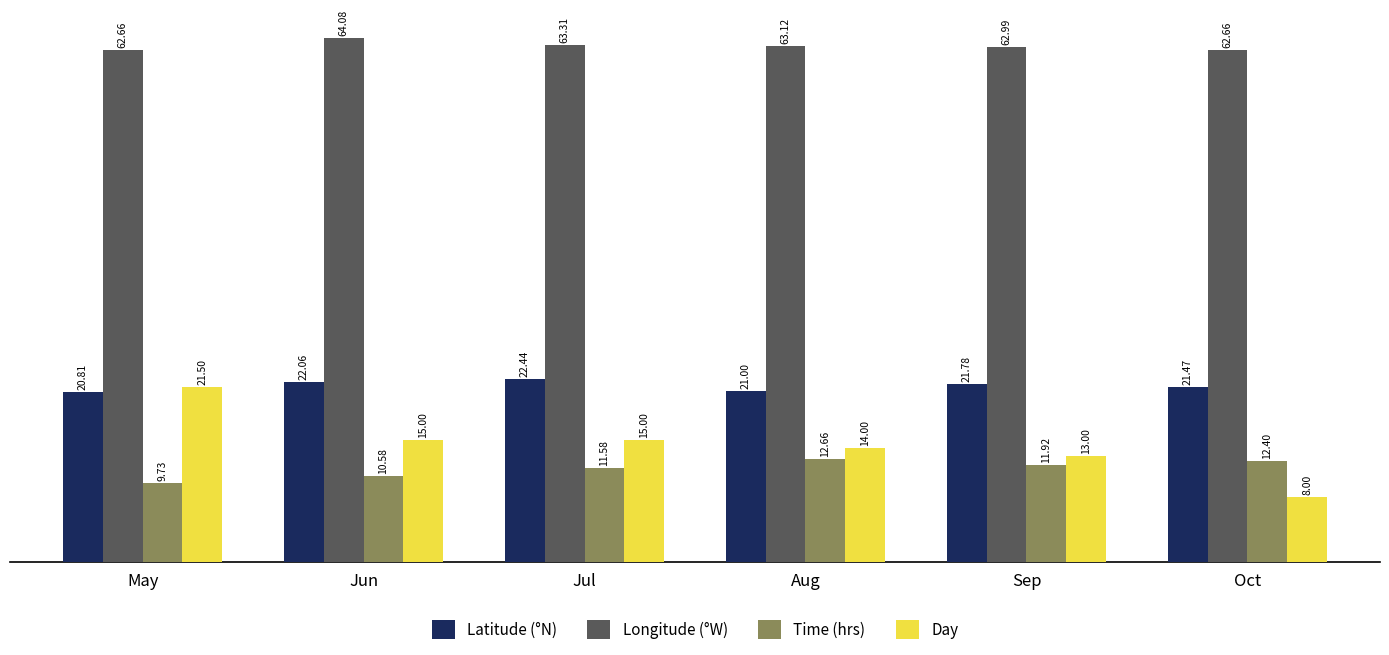

Where does the Time (hrs) series first go above 11?

Jul